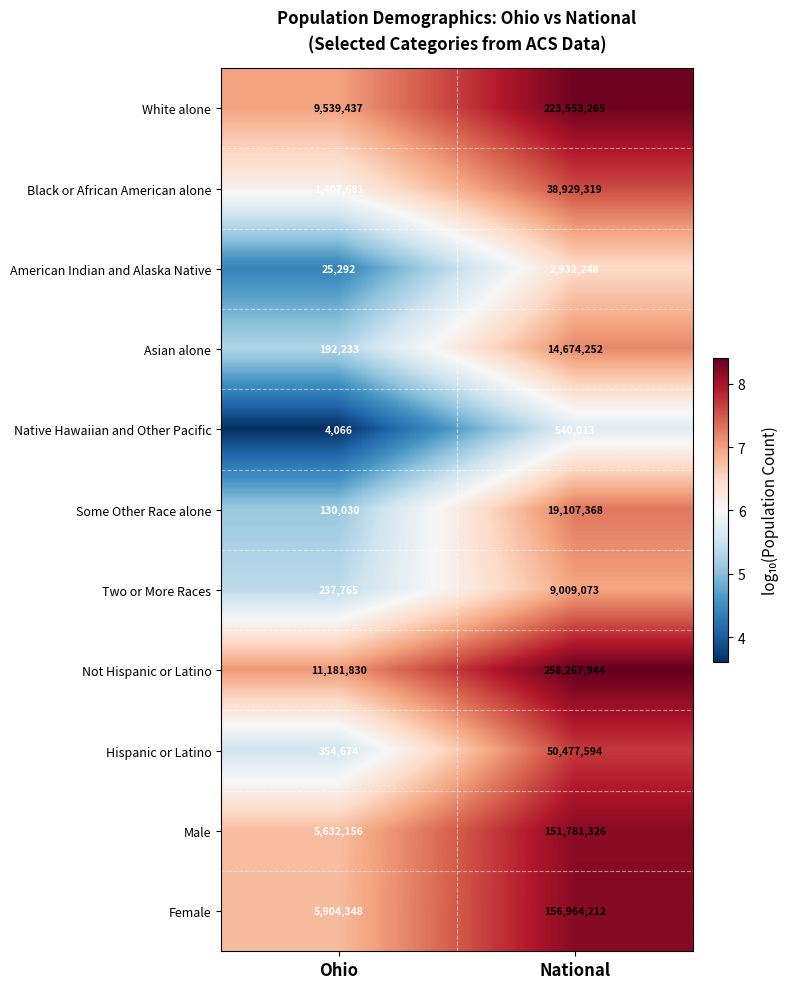

Reading right to left, list all the values displayed in this chart.

White alone: 223553265	9539437
Black or African American alone: 38929319	1407681
American Indian and Alaska Native: 2932248	25292
Asian alone: 14674252	192233
Native Hawaiian and Other Pacific: 540013	4066
Some Other Race alone: 19107368	130030
Two or More Races: 9009073	237765
Not Hispanic or Latino: 258267944	11181830
Hispanic or Latino: 50477594	354674
Male: 151781326	5632156
Female: 156964212	5904348